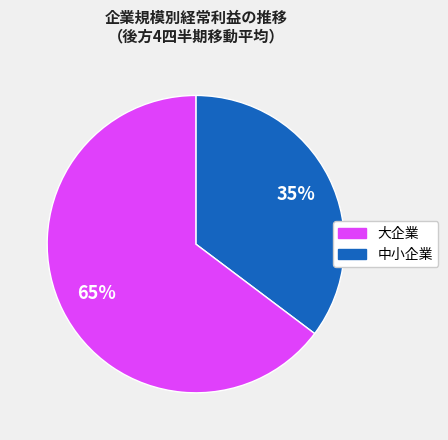

Is there any slice that represents more than half of the pie?

Yes